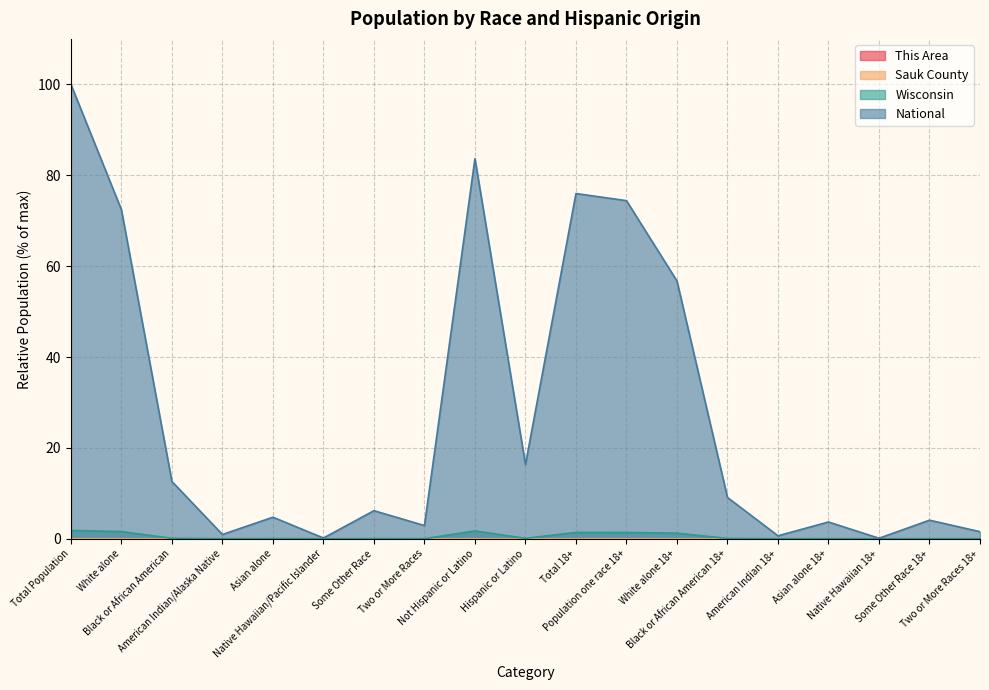

At American Indian/Alaska Native, list the series in order from smallest to largest.

This Area, Sauk County, Wisconsin, National